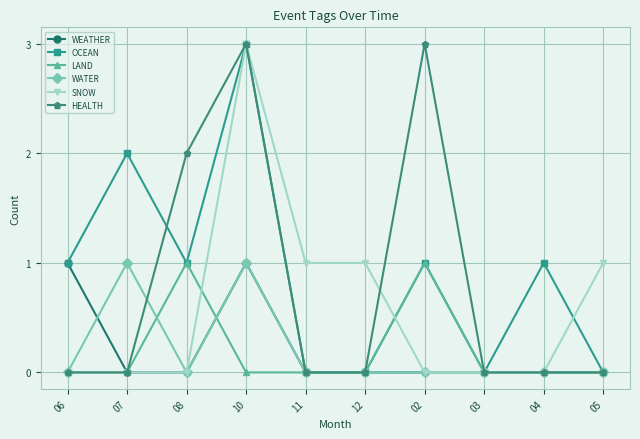

Which series changed the most between 08 and 10?

SNOW